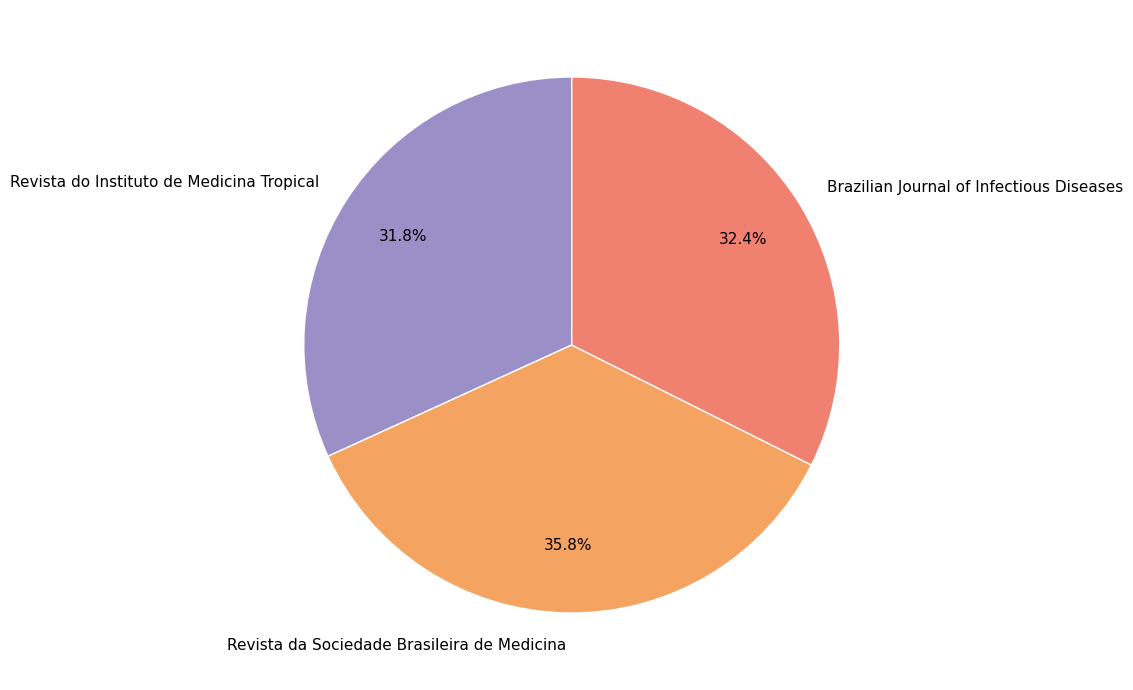

To the nearest percent, what percentage of the pie is Revista do Instituto de Medicina Tropical?

32%